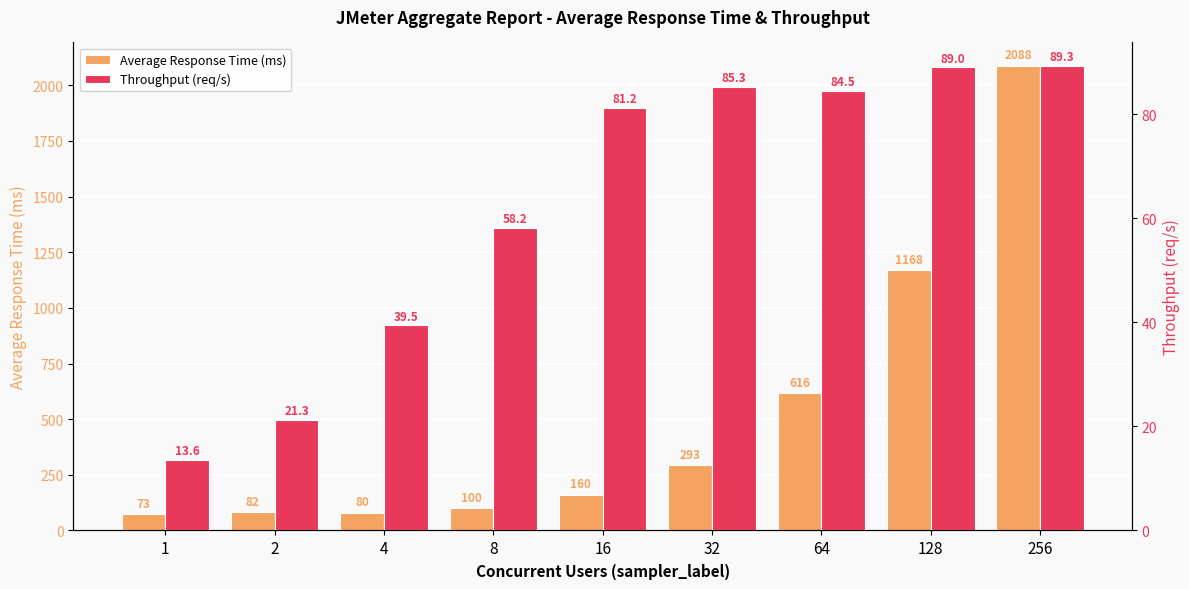

Which series changed the most between 1 and 32?

Average Response Time (ms)